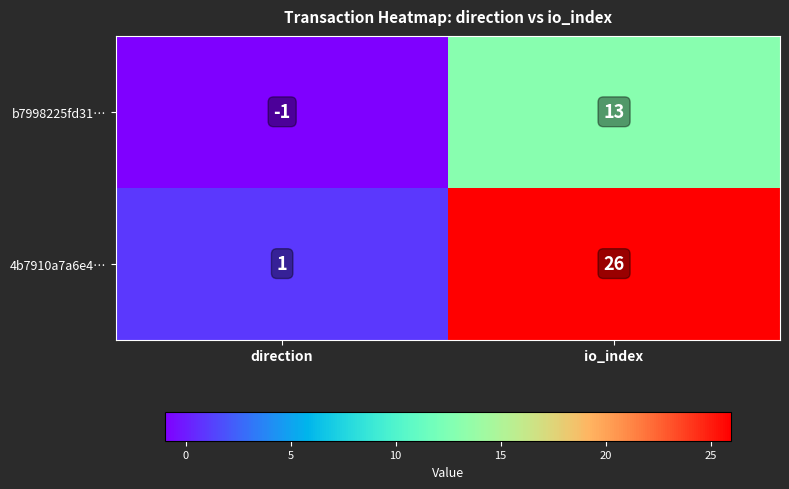

How many categories are shown in the chart?

2